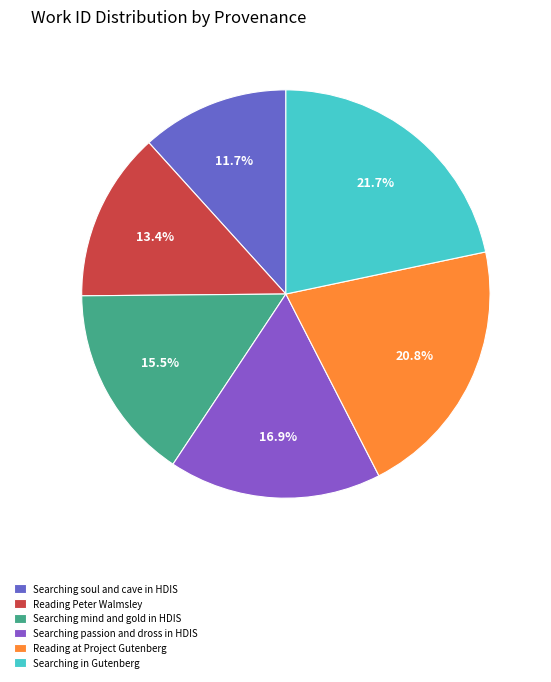

Count the number of slices in the pie.

6